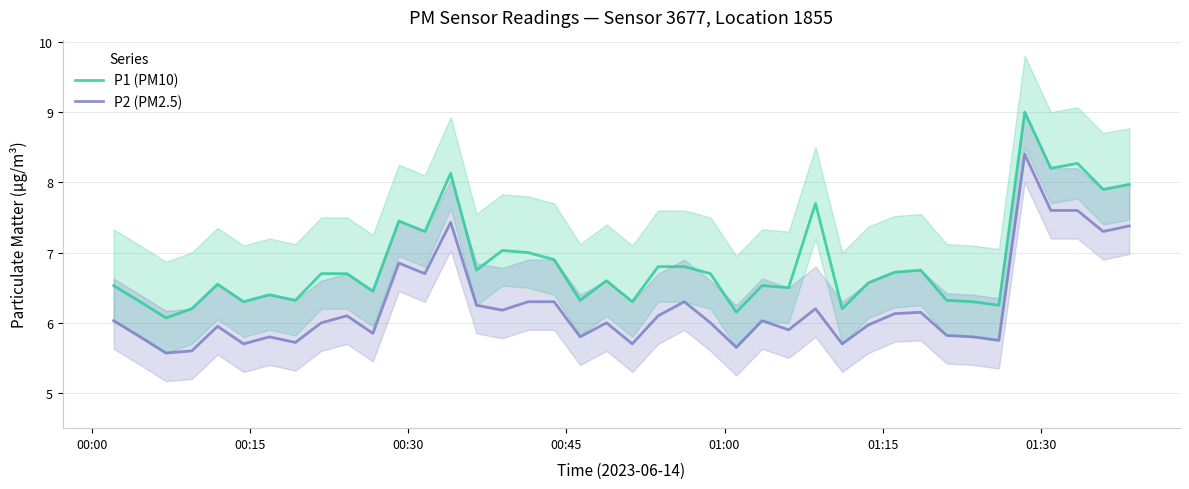

True or false: P2 (PM2.5) and P1 (PM10) intersect in this chart.

False